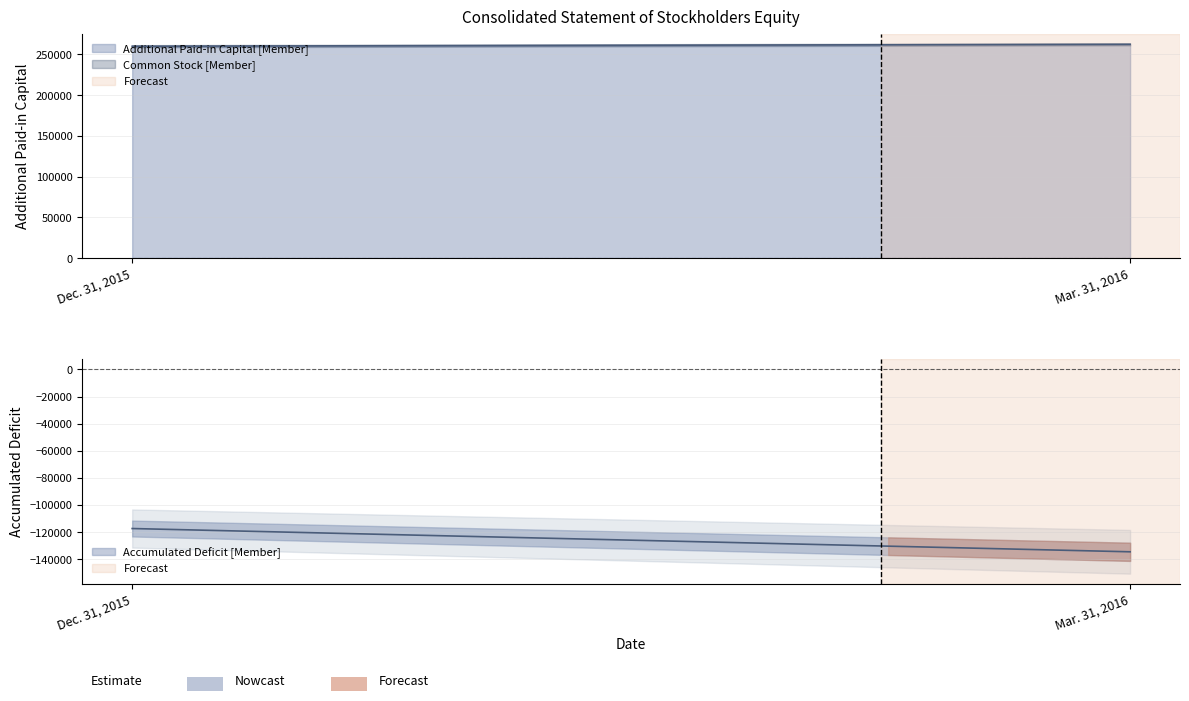

How many data points does each series have?

2